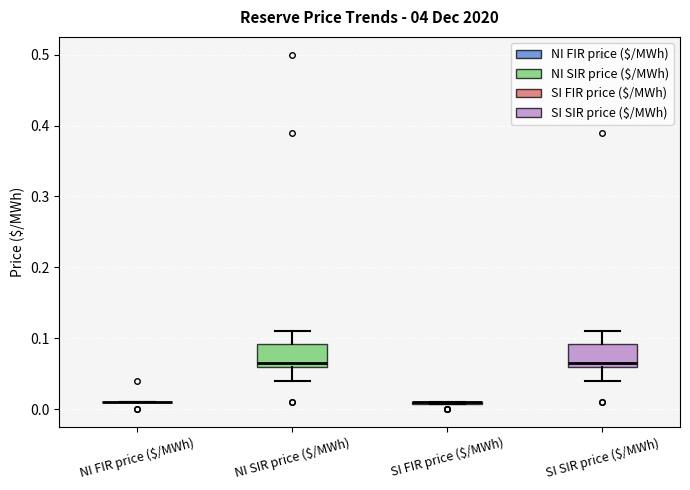

Reading left to right, transcribe this box plot: for each box, give where its median line is, the range the box spans, and where its two whiskers end, as read against the y-axis. The values are not printed on the chart, so give them approximately, as read against the axis.

NI FIR price ($/MWh): box collapsed to a line at 0.01, whiskers 0.01 to 0.01
NI SIR price ($/MWh): median 0.07, box 0.06 to 0.09, whiskers 0.04 to 0.11
SI FIR price ($/MWh): box collapsed to a line at 0.01, whiskers 0.01 to 0.01
SI SIR price ($/MWh): median 0.07, box 0.06 to 0.09, whiskers 0.04 to 0.11